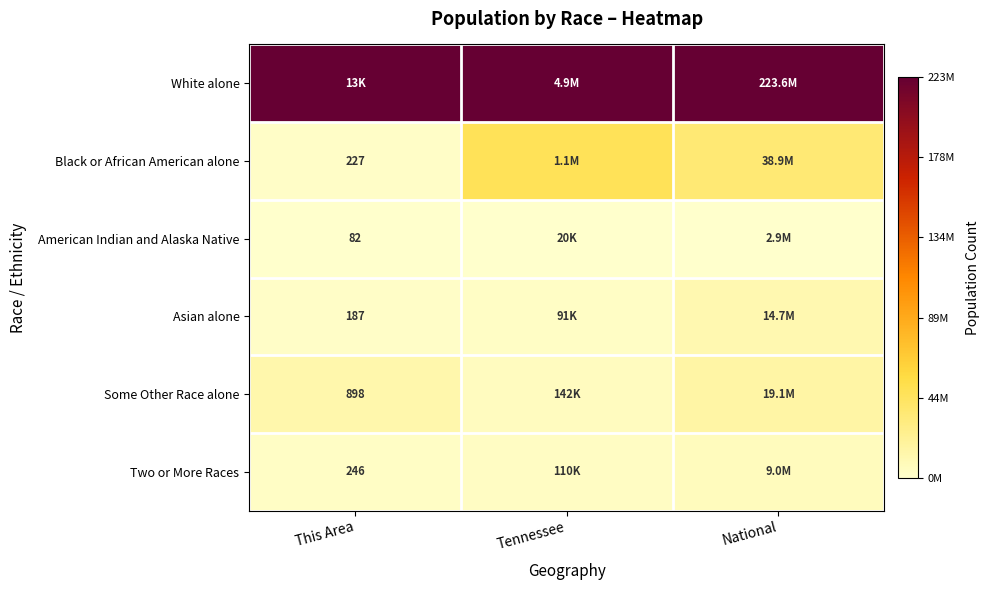

At which label is Two or More Races closest to 0?

This Area